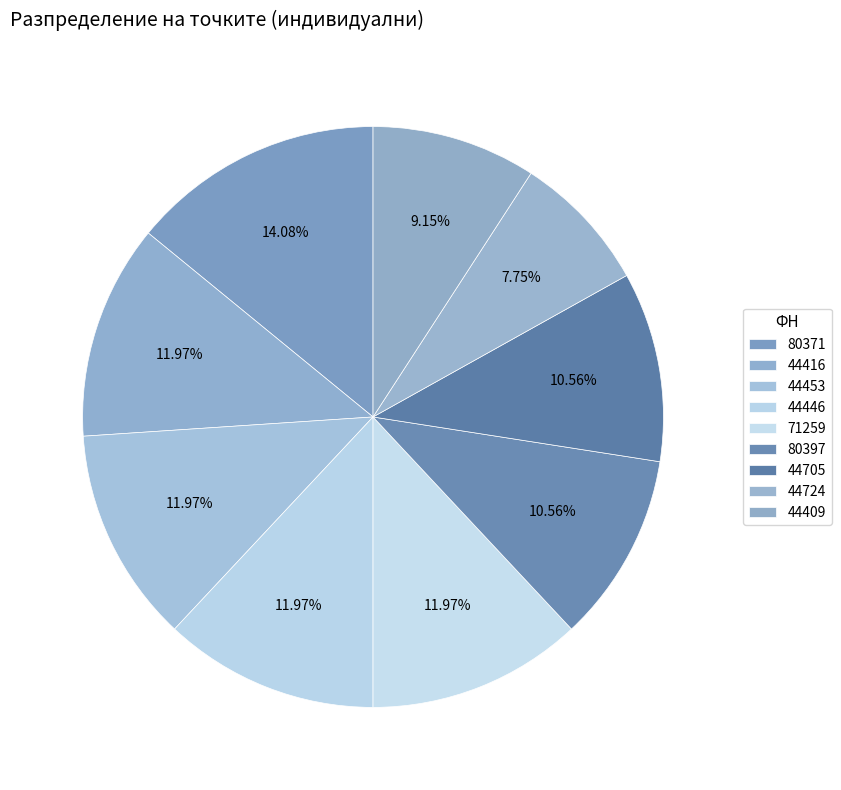

Rank the categories by value from lowest to highest.

44724, 44409, 80397, 44705, 44416, 44453, 44446, 71259, 80371